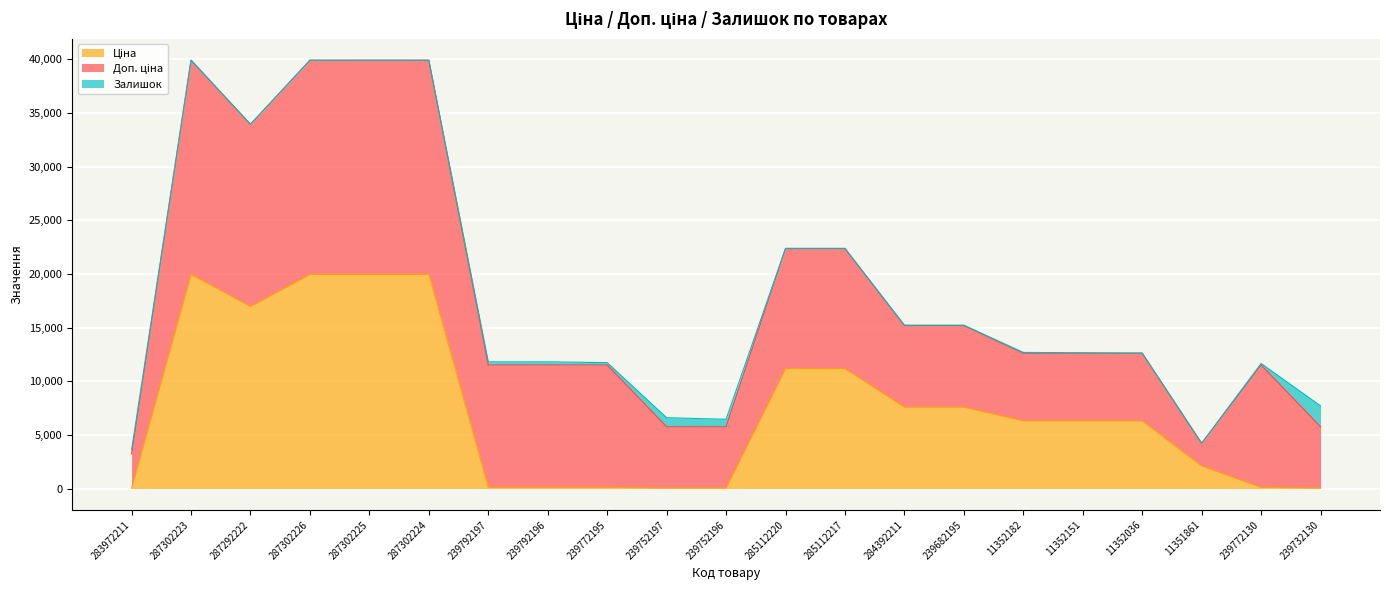

What is the maximum value shown in the chart?

19964.2